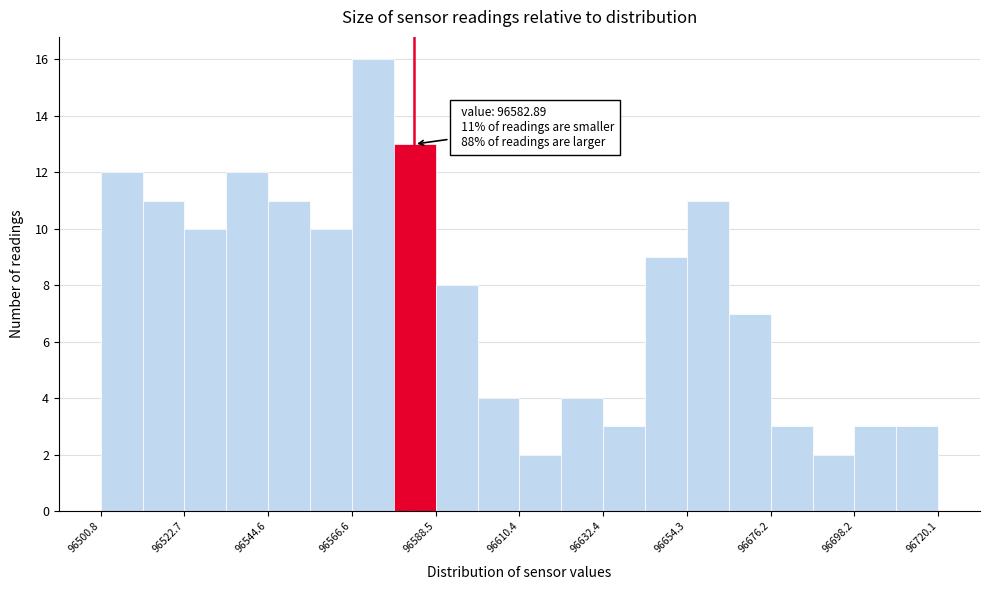

Around what value on the x-axis is the tallest bar? Give the approximate position of its centre, as read against the axis.

96570